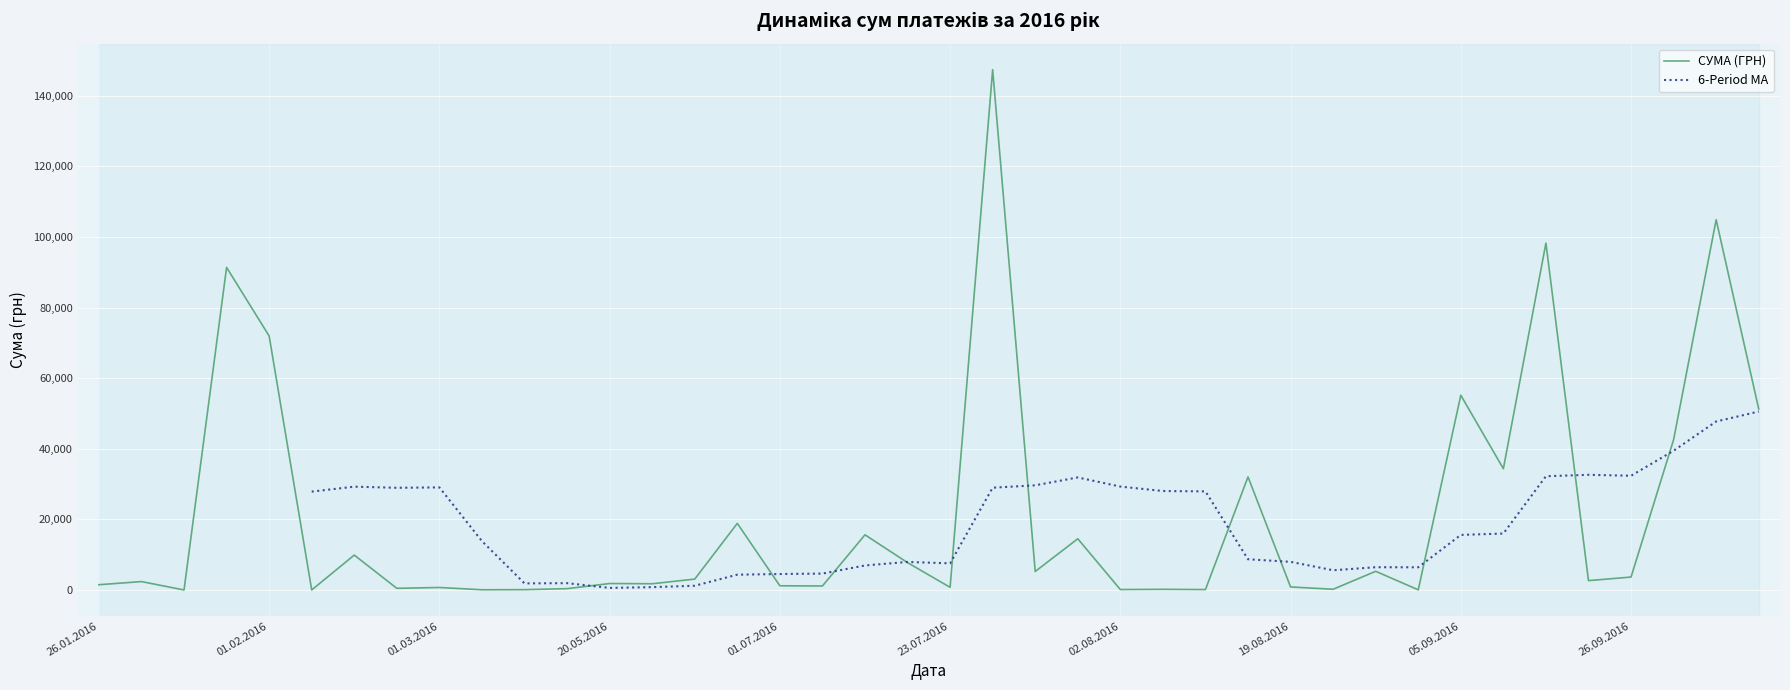

How many values are below 2671?

20